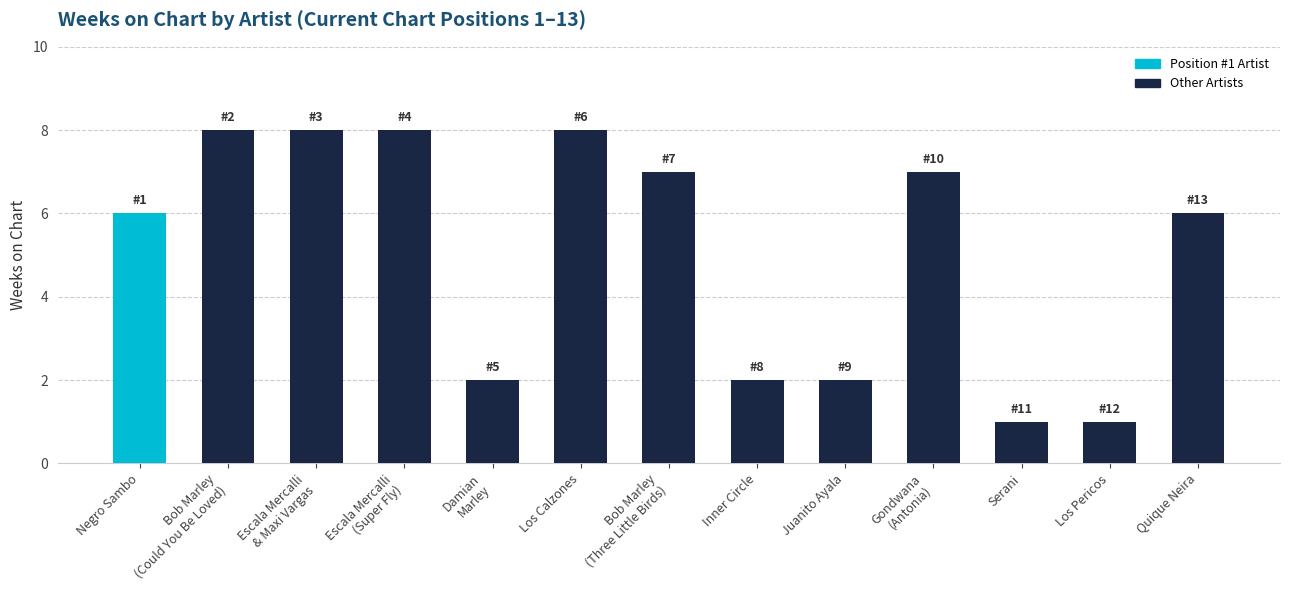

What is the greatest value displayed?

8